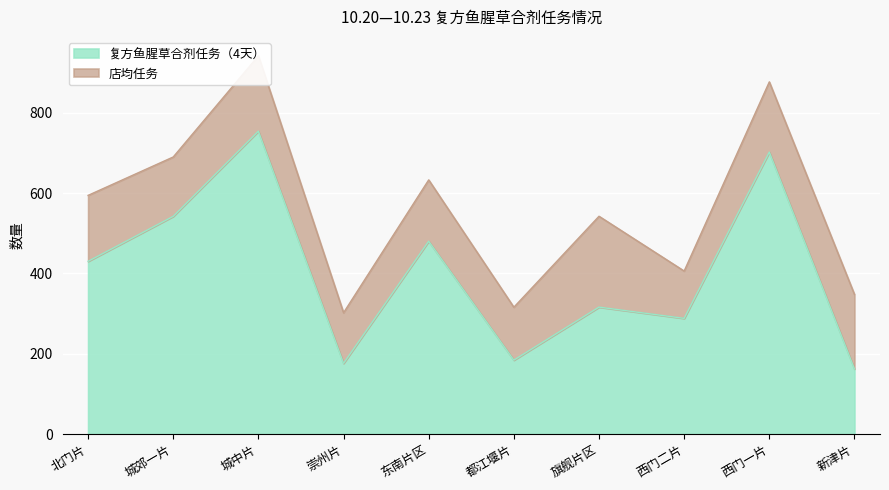

List the labels in order of value, largest first.

城中片, 西门一片, 城郊一片, 东南片区, 北门片, 旗舰片区, 西门二片, 都江堰片, 崇州片, 新津片